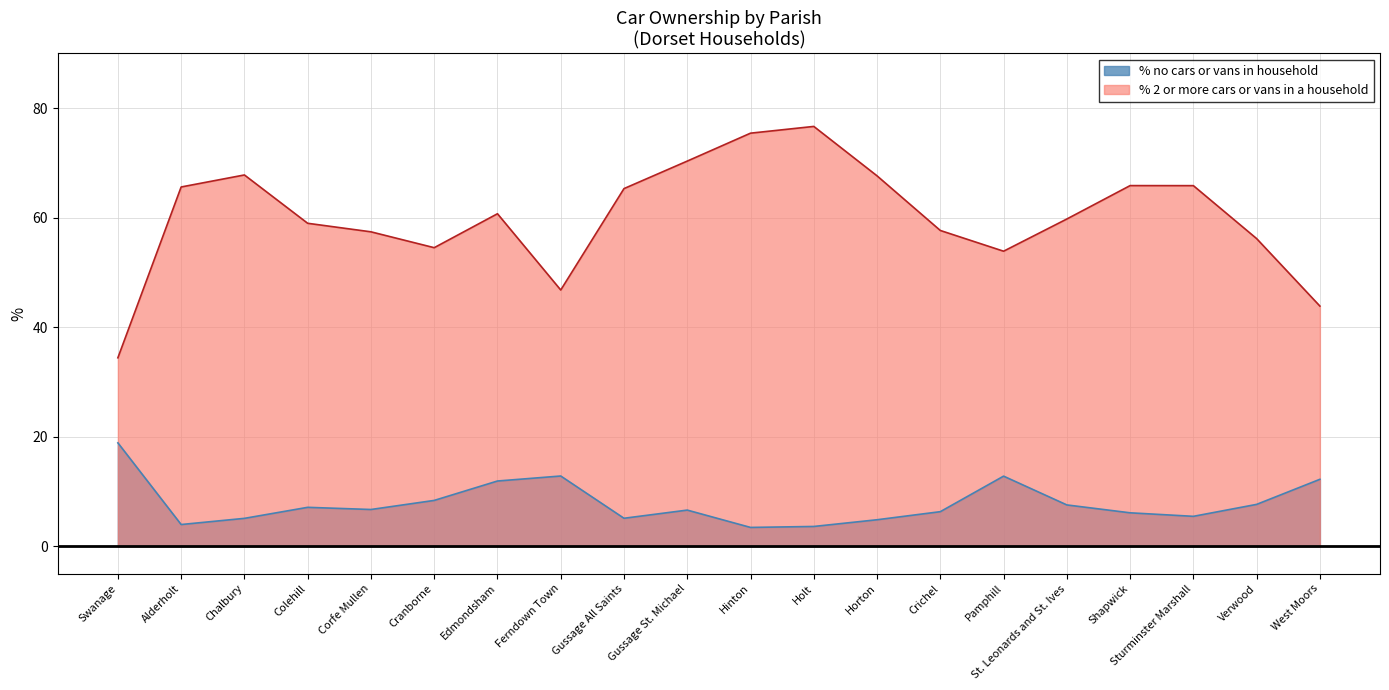

What is the maximum value shown in the chart?

76.7